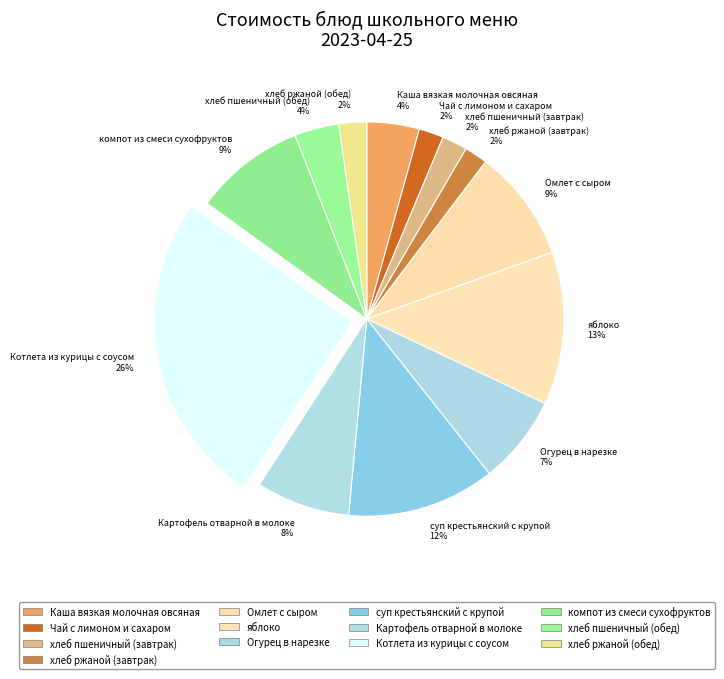

To the nearest percent, what is the difference between the яблоко 13% and Котлета из курицы с соусом 26% slice percentages?

13%